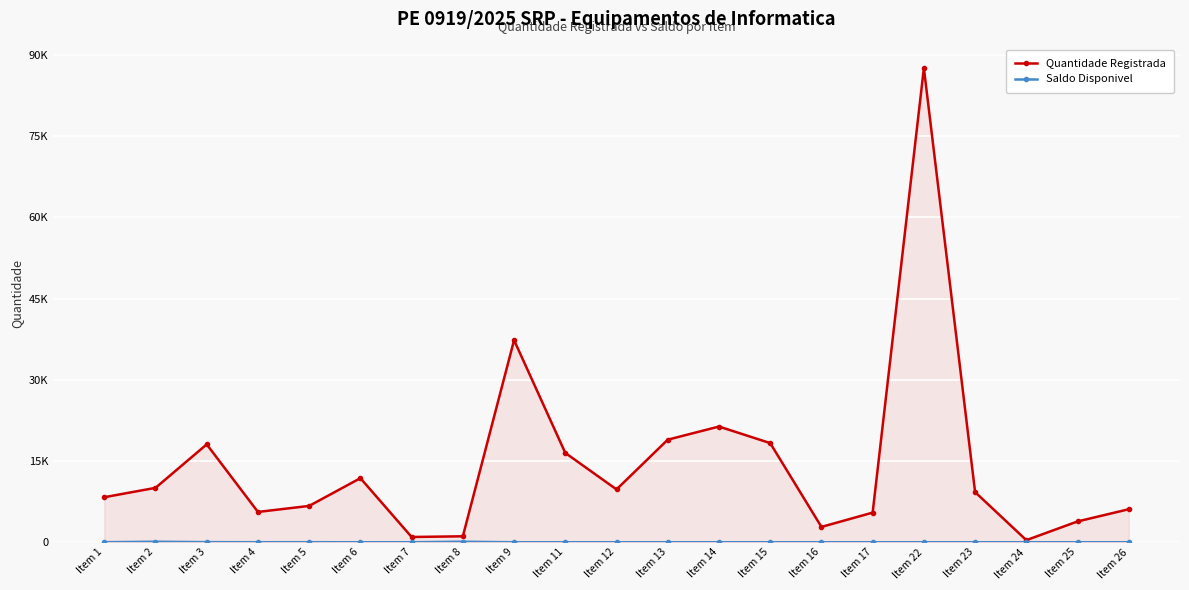

What is the difference between the maximum and minimum values in the Quantidade Registrada series?

87176.0